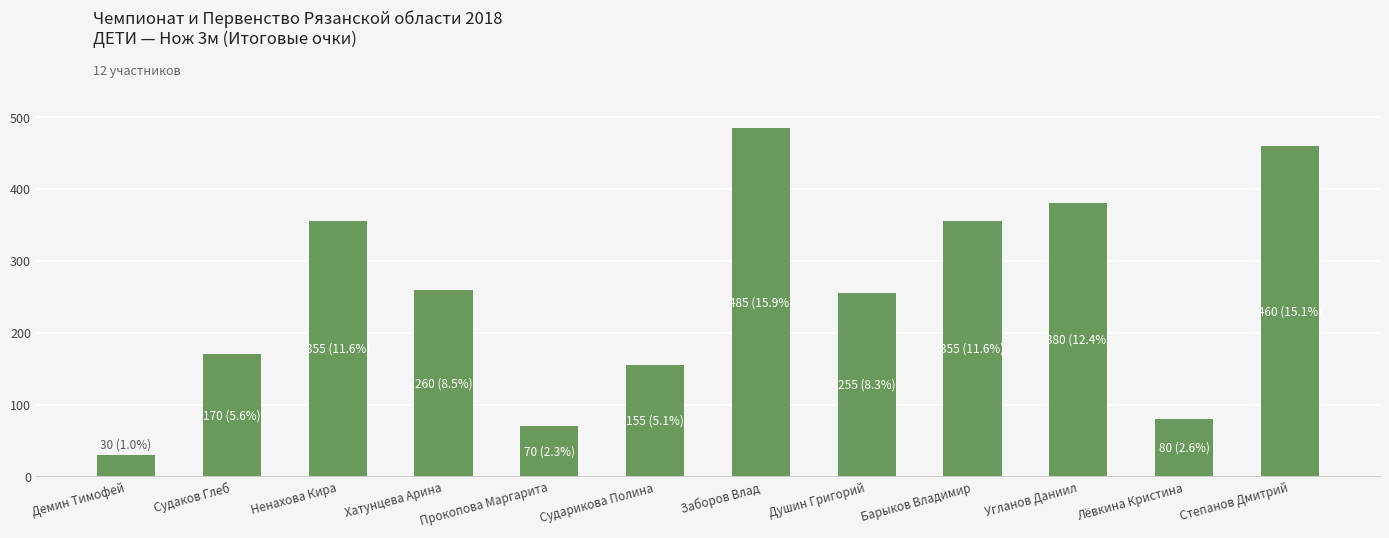

Reading left to right, list all the values displayed in this chart.

30	170	355	260	70	155	485	255	355	380	80	460